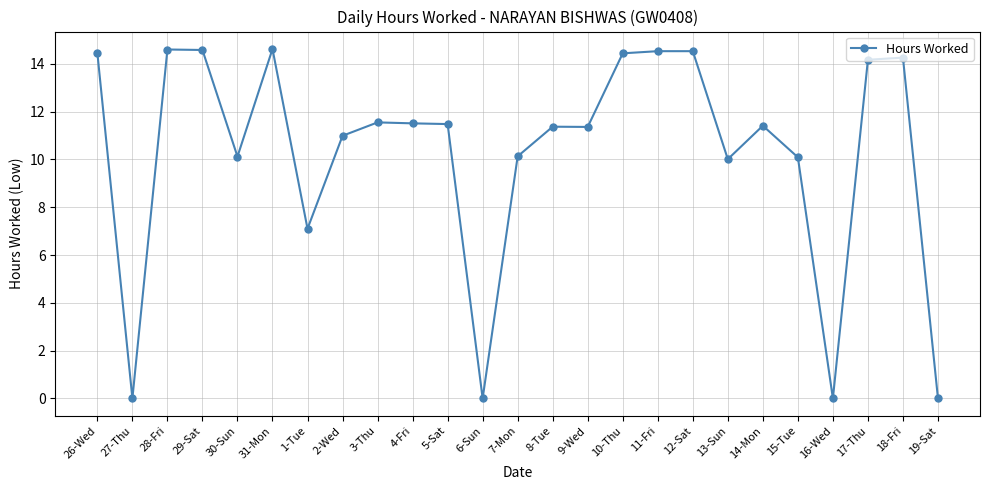

True or false: the data shows 10.1 at 30-Sun.

True